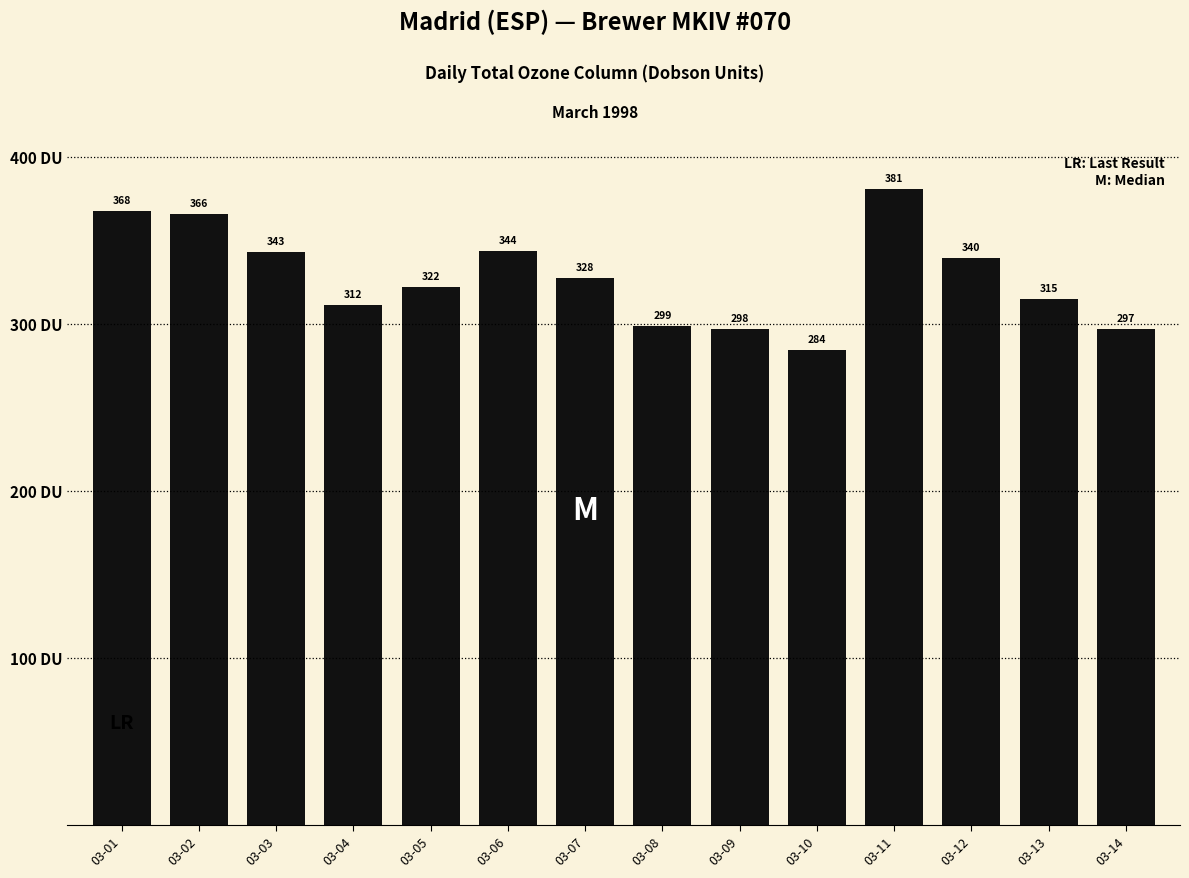

Rank the categories by value from lowest to highest.

03-10, 03-14, 03-09, 03-08, 03-04, 03-13, 03-05, 03-07, 03-12, 03-03, 03-06, 03-02, 03-01, 03-11